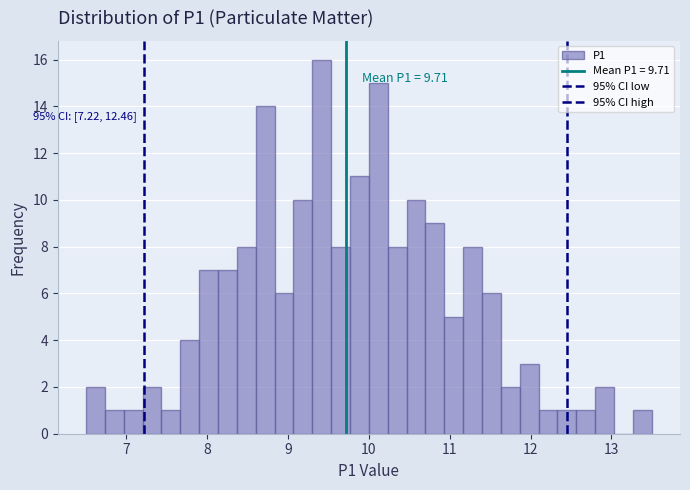

Read against the x-axis, roughly where is the centre of the tallest bar?

9.4